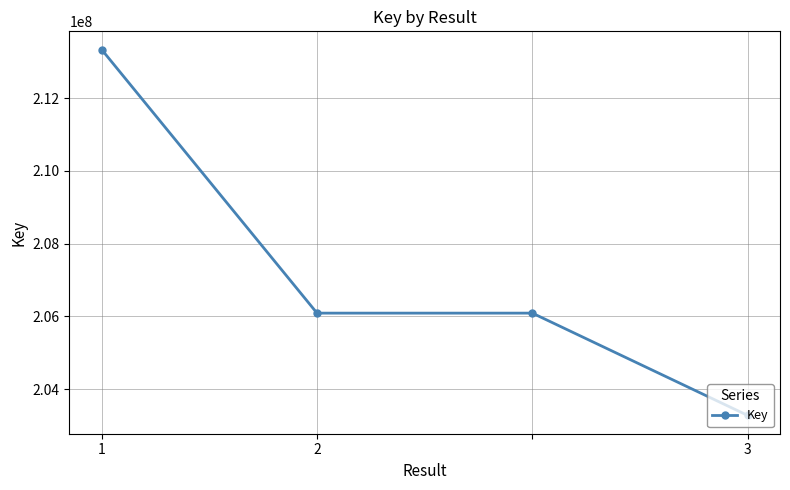

What is the value of the 2nd point from the left?

206088940